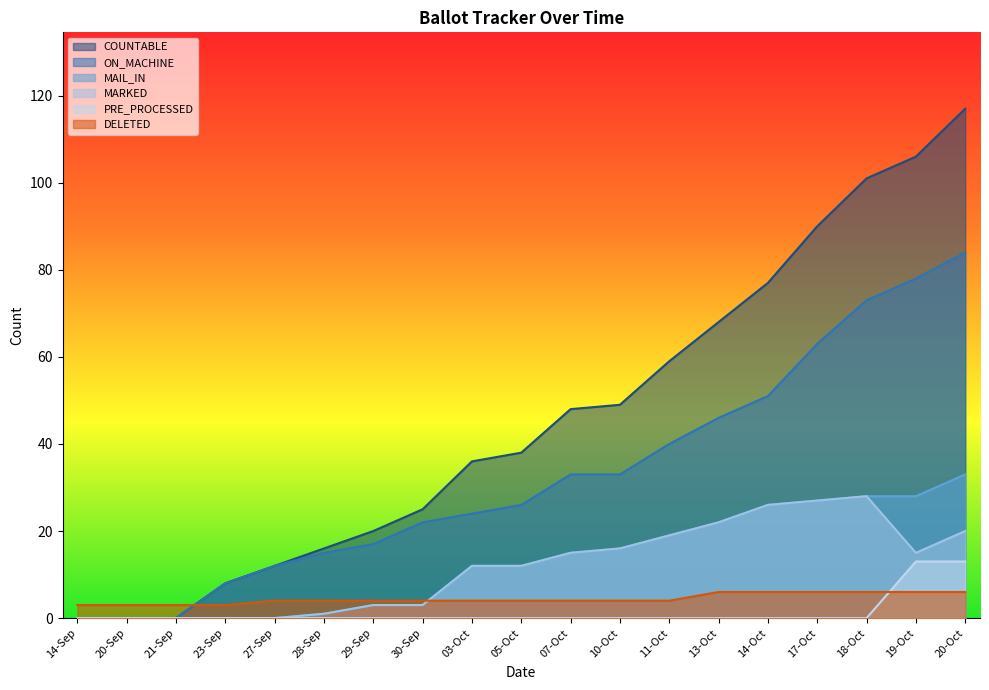

Reading left to right, transcribe all the data shown in this chart.

COUNTABLE: 0	0	0	8	12	16	20	25	36	38	48	49	59	68	77	90	101	106	117
ON_MACHINE: 0	0	0	8	12	15	17	22	24	26	33	33	40	46	51	63	73	78	84
MAIL_IN: 0	0	0	0	0	1	3	3	12	12	15	16	19	22	26	27	28	28	33
MARKED: 0	0	0	0	0	1	3	3	12	12	15	16	19	22	26	27	28	15	20
PRE_PROCESSED: 0	0	0	0	0	0	0	0	0	0	0	0	0	0	0	0	0	13	13
DELETED: 3	3	3	3	4	4	4	4	4	4	4	4	4	6	6	6	6	6	6